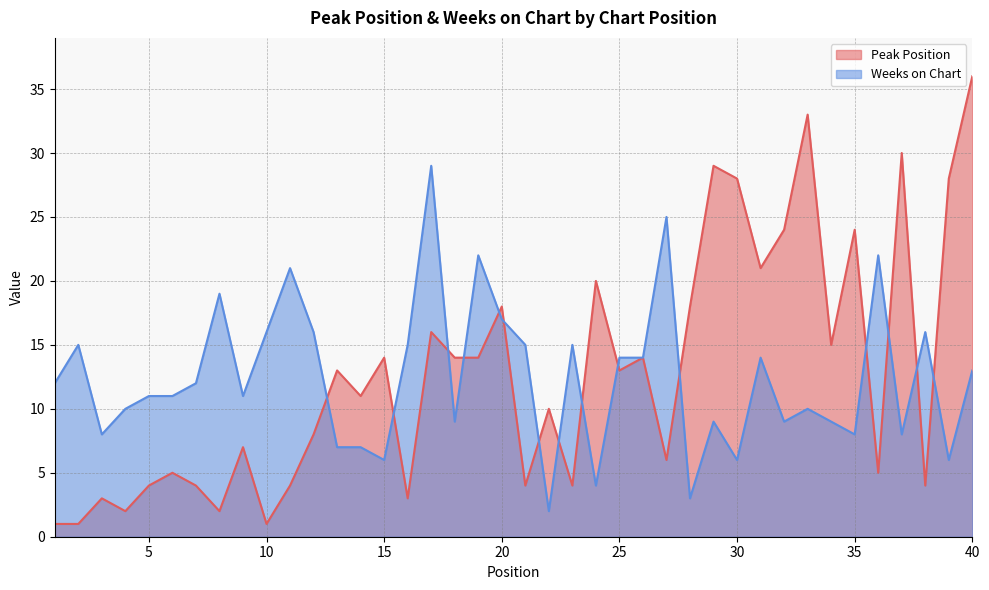

Between 35 and 25, which is larger?

35